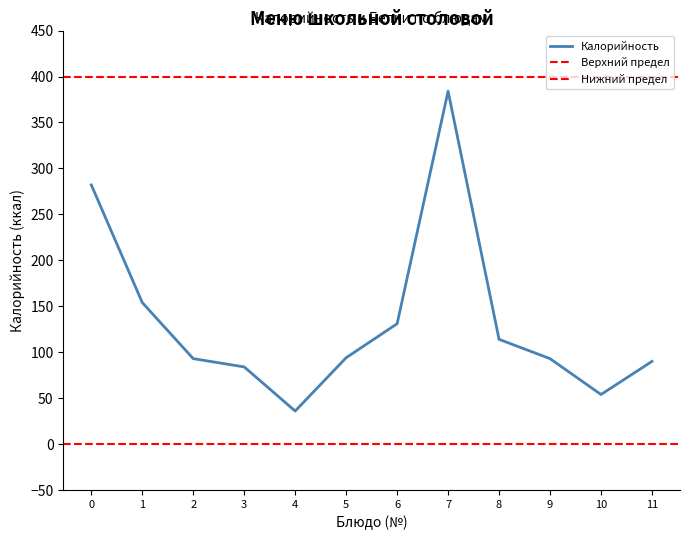

Is it true that Калорийность equals 90 at 11?

True